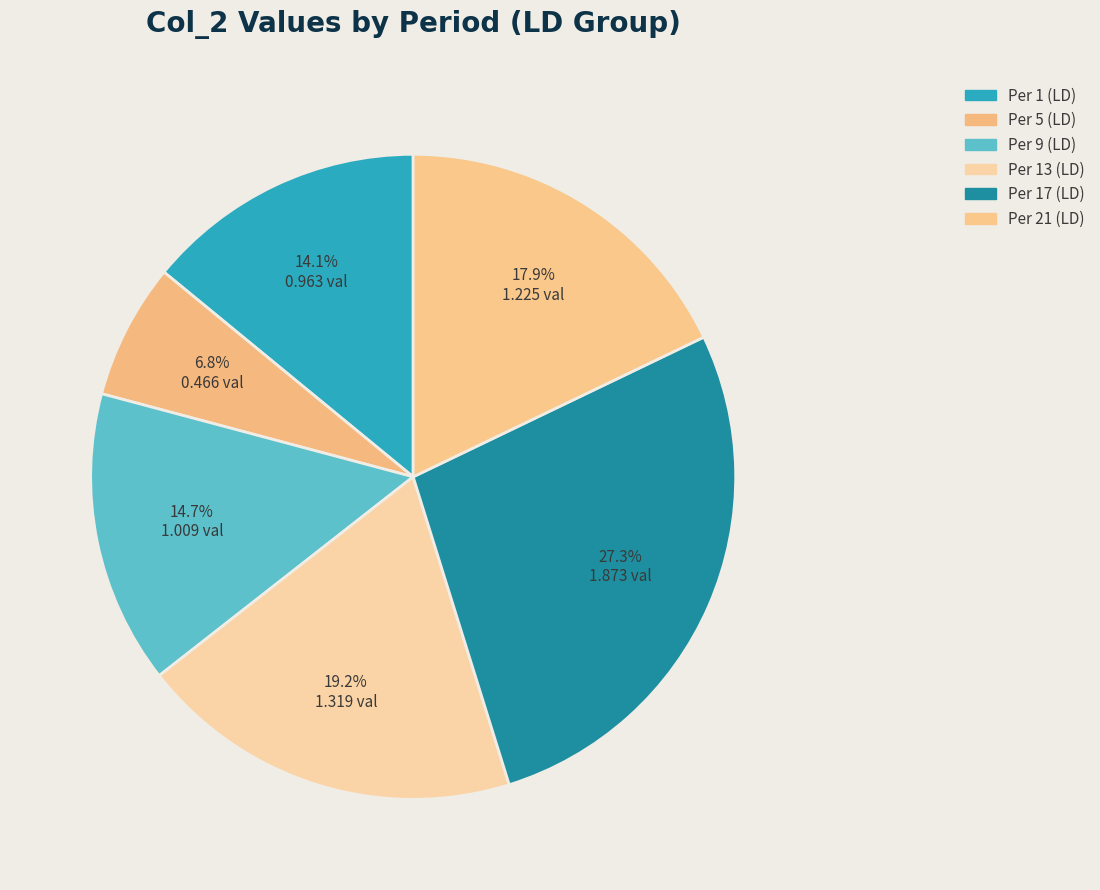

Is it true that Per 1 (LD) is 25% of the pie?

False